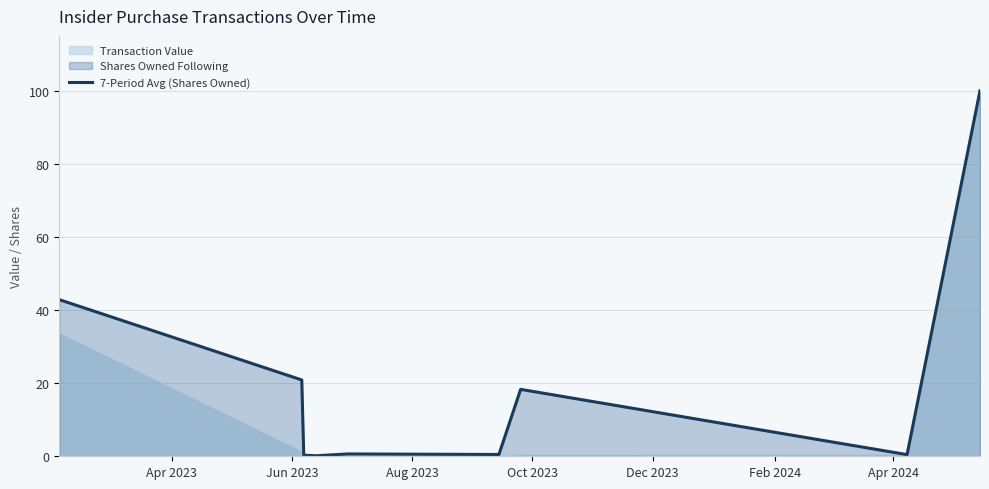

What is the average value?

20.5